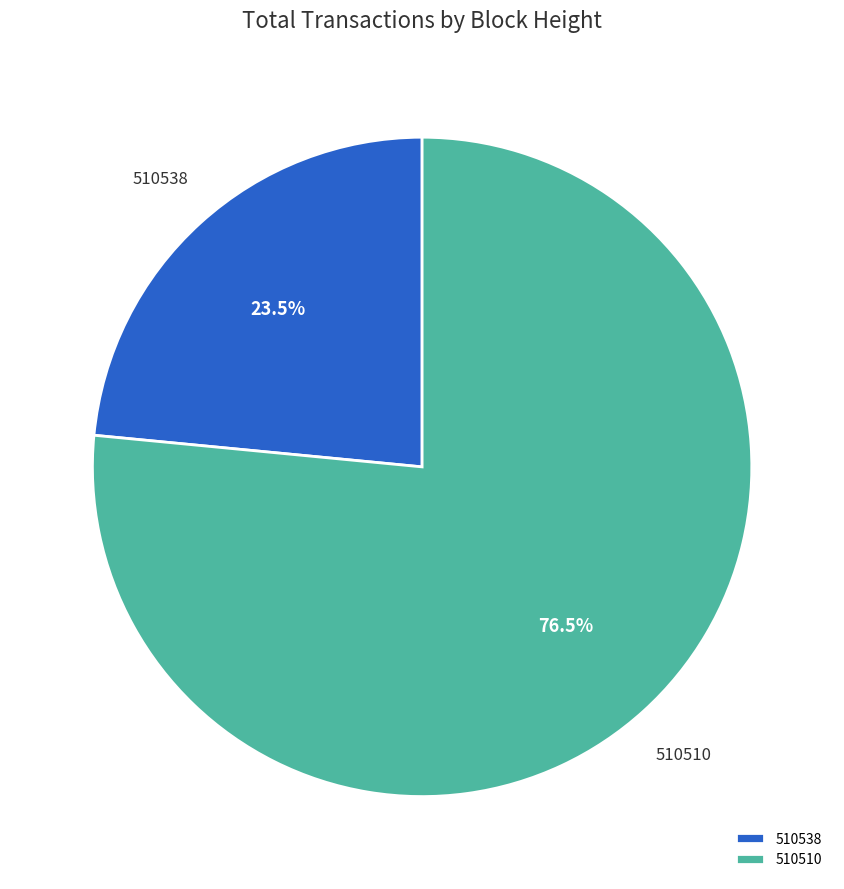

To the nearest percent, what is the difference between the 510510 and 510538 slice percentages?

53%